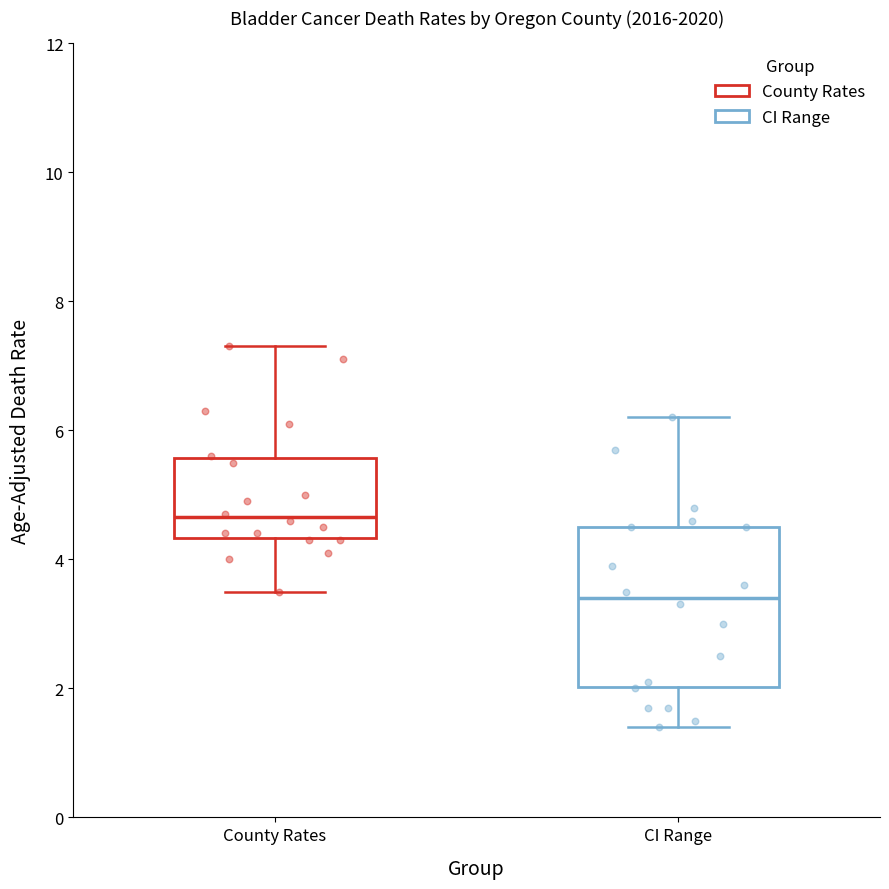

Which box is the tallest, from its lower edge to its upper edge?

CI Range